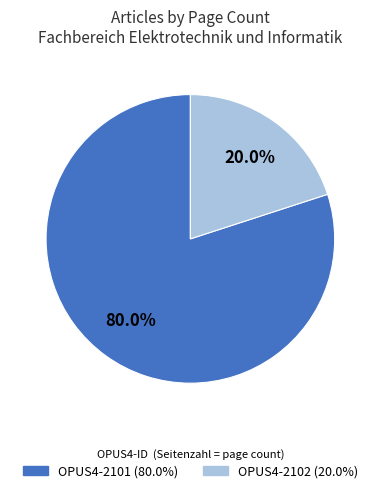

What is the total percentage of OPUS4-2101 and OPUS4-2102?

100.0%